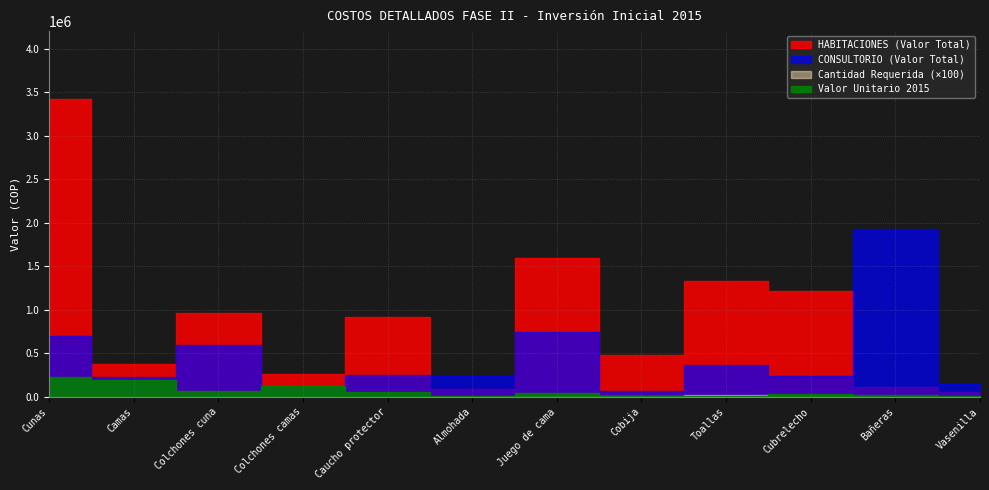

Reading left to right, list all the values displayed in this chart.

HABITACIONES: Cunas=3415740	Camas=374896	Colchones cuna=964905	Colchones camas=257308	Caucho protector=918578	Almohada=86411	Juego de cama=1596572	Cobija=476782	Toallas=1324080	Cubrelecho=1216044	Bañeras=109355	Vasenilla=49535
CONSULTORIO: Cunas=702892	Camas=231828	Colchones cuna=590265	Colchones camas=107597	Caucho protector=248442	Almohada=240924	Juego de cama=746866	Cobija=60231	Toallas=361387	Cubrelecho=238516	Bañeras=1927396	Vasenilla=144555
Cantidad Requerida: Cunas=15	Camas=2	Colchones cuna=15	Colchones camas=2	Caucho protector=17	Almohada=17	Juego de cama=34	Cobija=34	Toallas=180	Cubrelecho=34	Bañeras=5	Vasenilla=5
Valor Unitario 2015: Cunas=227716	Camas=187448	Colchones cuna=64327	Colchones camas=128654	Caucho protector=54034	Almohada=5083	Juego de cama=46958	Cobija=14023	Toallas=7356	Cubrelecho=35766	Bañeras=21871	Vasenilla=9907